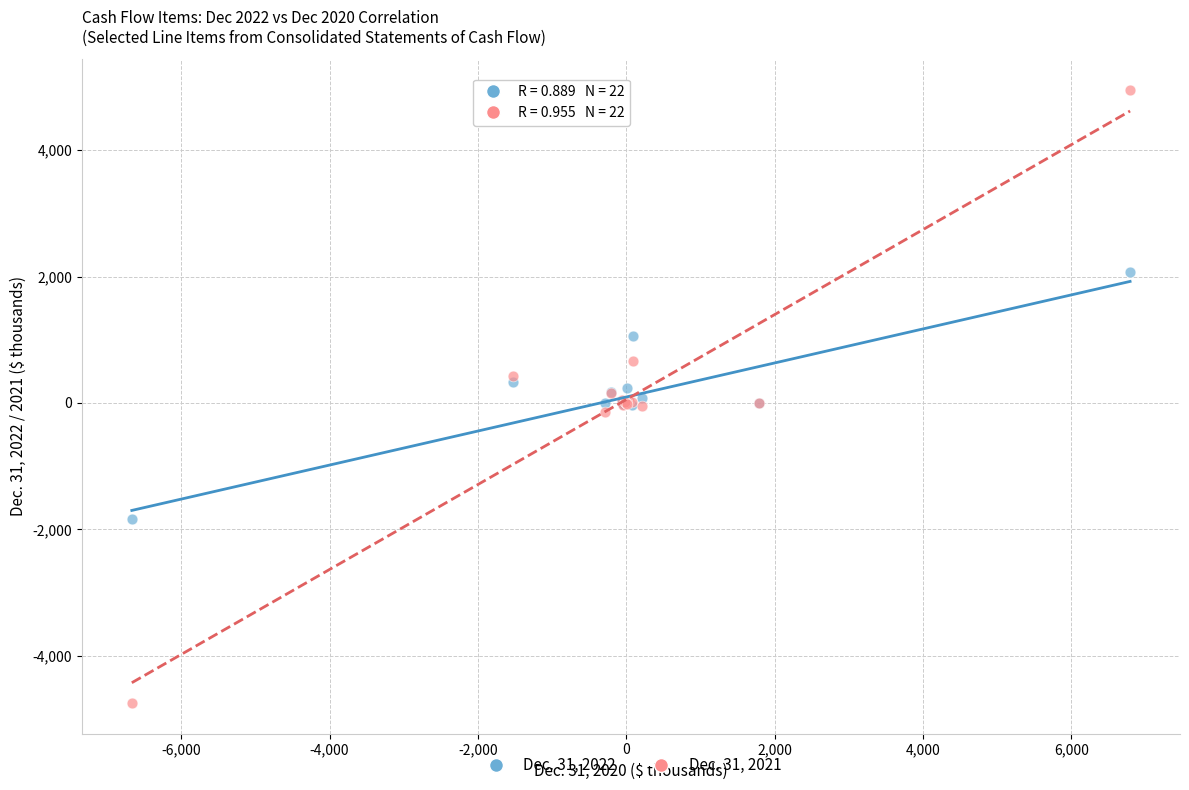

Which series contains the highest Y value?

Dec. 31, 2021